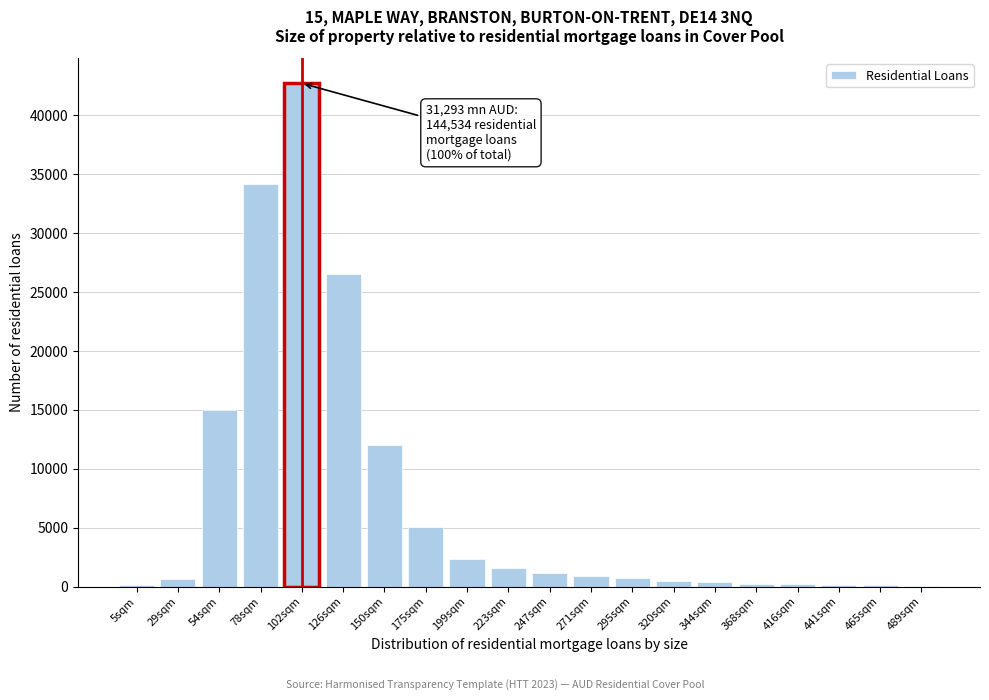

The value at 175sqm is 7666. True or false?

False